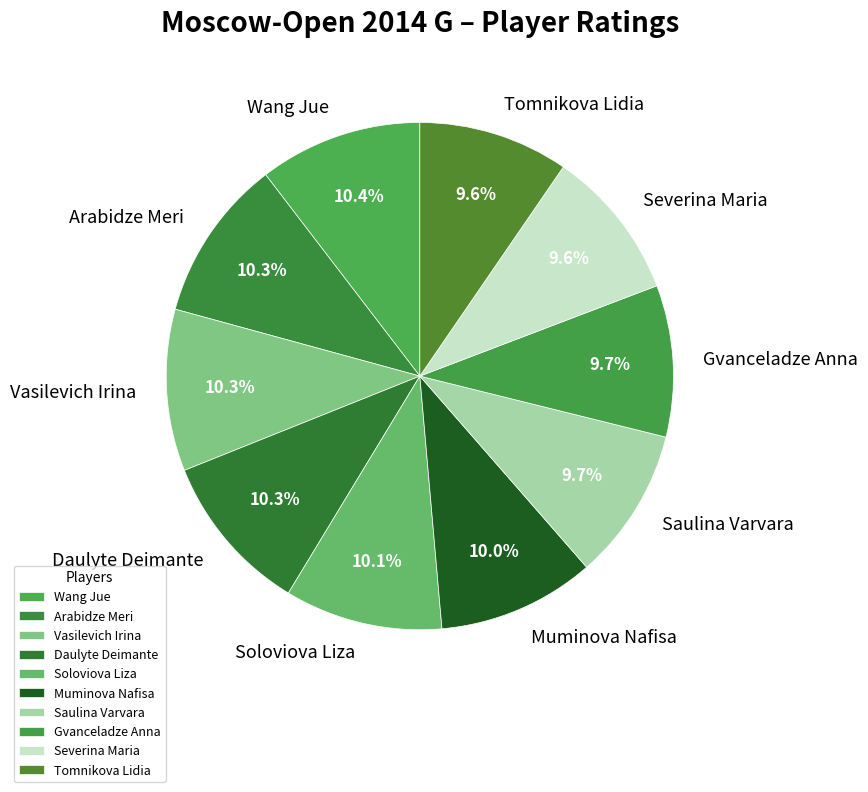

Is the sum of Arabidze Meri and Soloviova Liza greater than half?

No